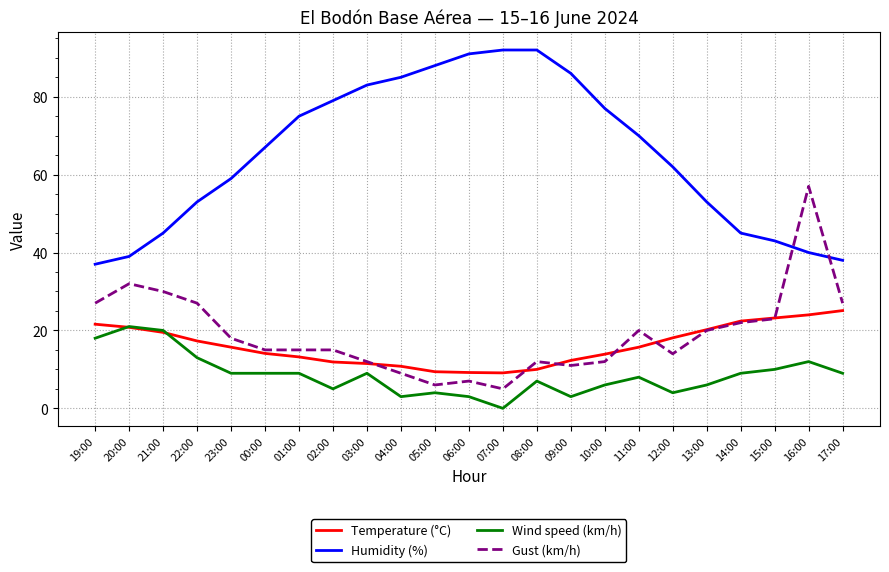

Does the chart have visible grid lines?

Yes